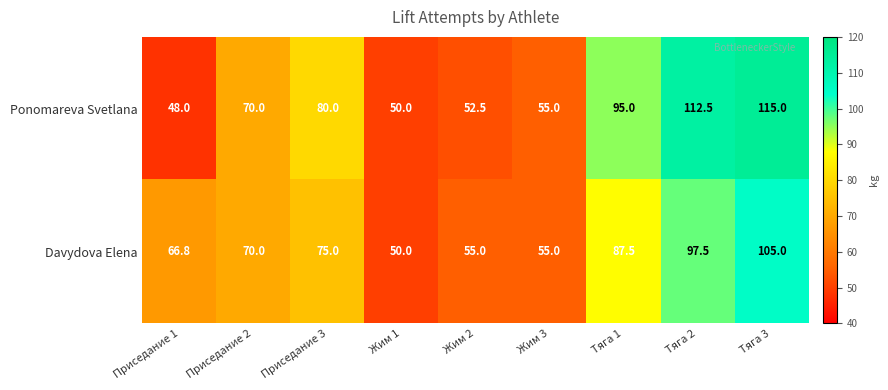

How many series are shown in this chart?

2